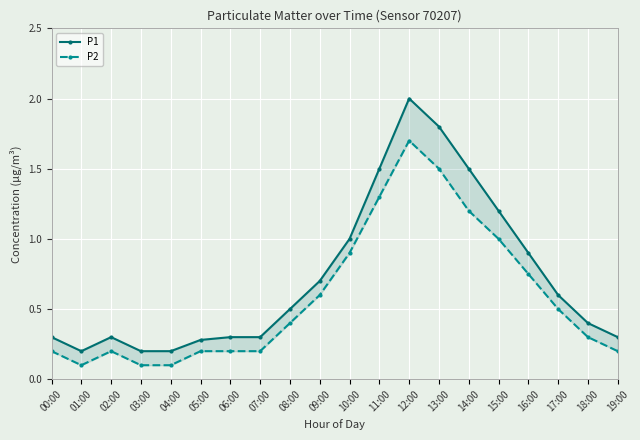

What is the difference between the P1 values at 08:00 and 00:00?

0.2